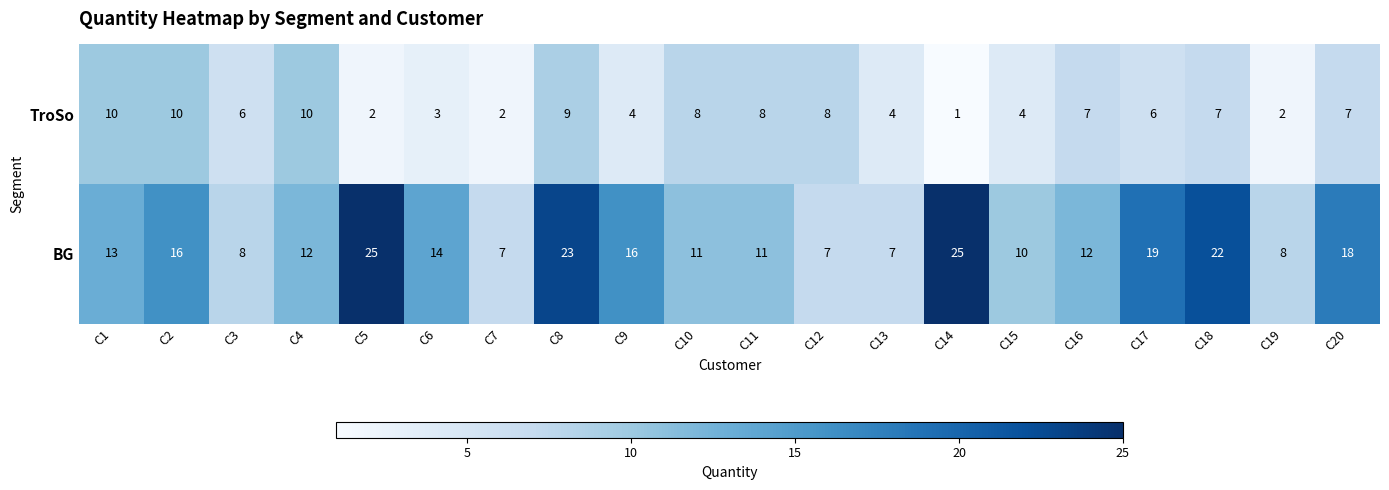

Is it true that TroSo equals 2 at C5?

True